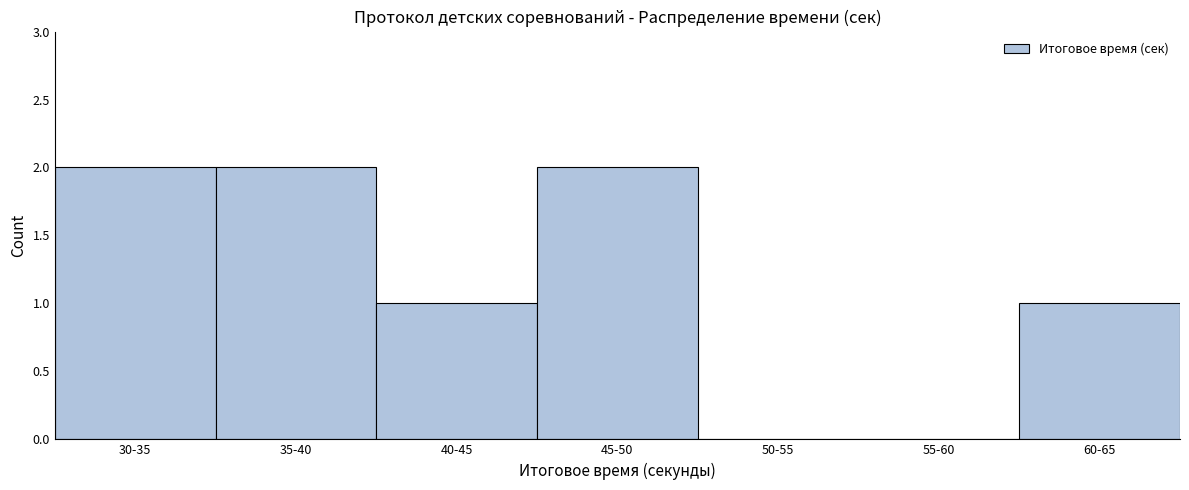

Reading right to left, transcribe all the data shown in this chart.

60-65=1	55-60=0	50-55=0	45-50=2	40-45=1	35-40=2	30-35=2